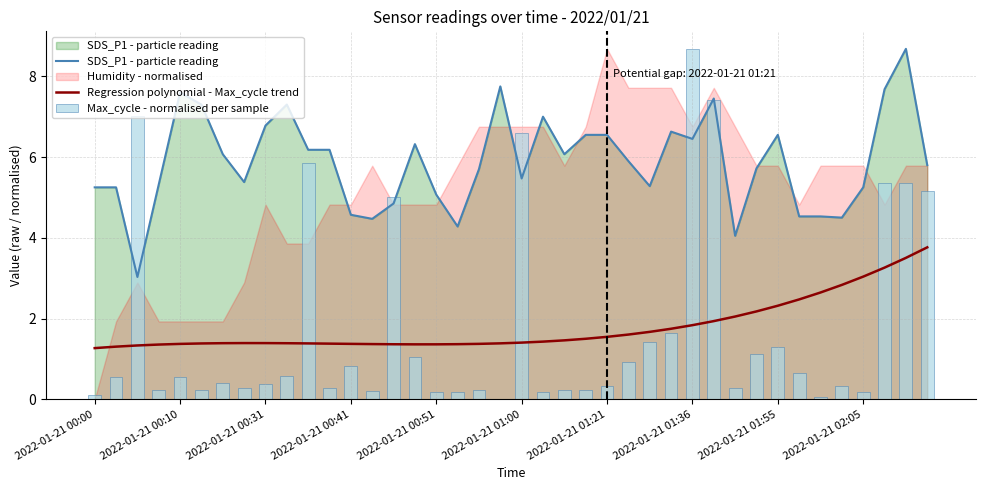

True or false: Regression polynomial - Max_cycle trend and SDS_P1 - particle reading cross at least once.

False